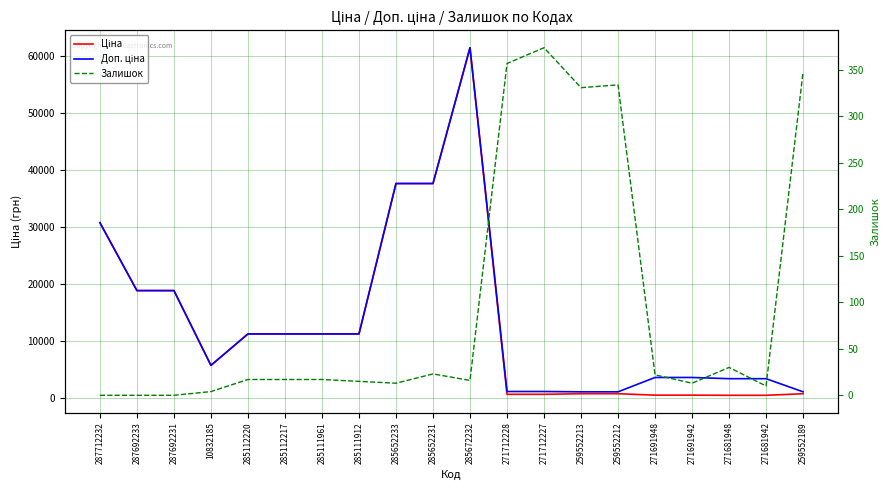

List the series in order of their peak value, lowest first.

Залишок, Ціна, Доп. ціна